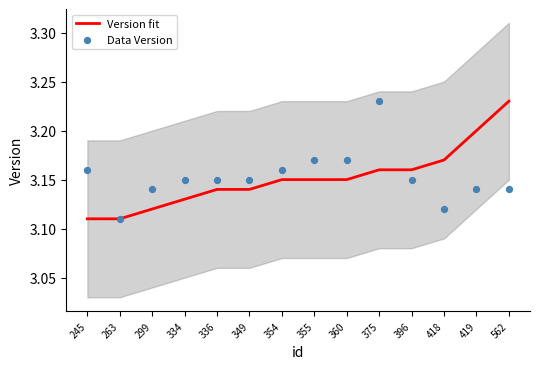

What are all the series names shown in the legend?

Version fit, Data Version